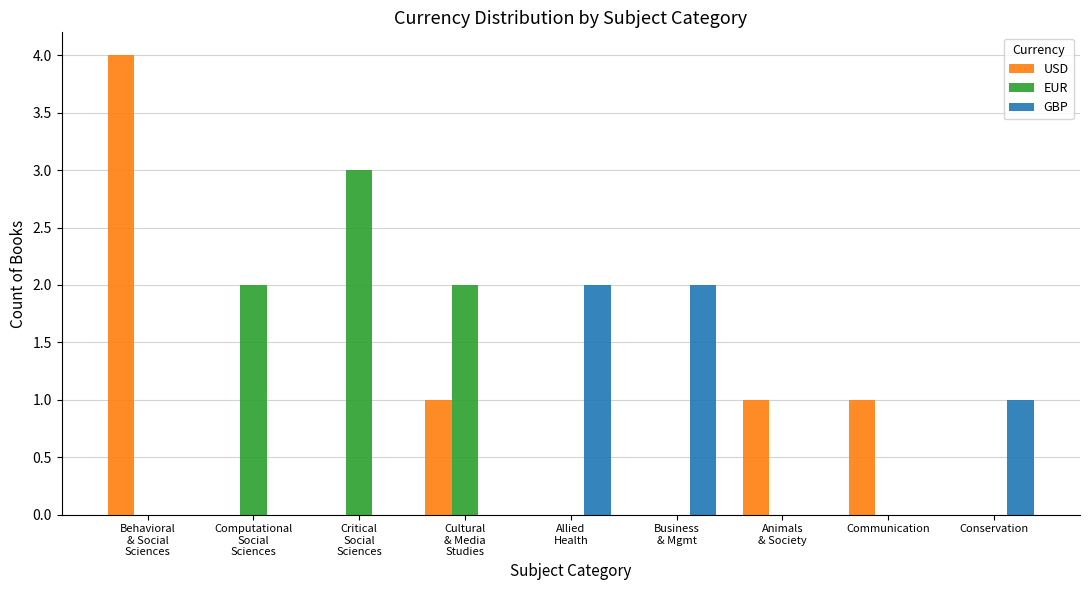

What is the sum of all USD values?

7